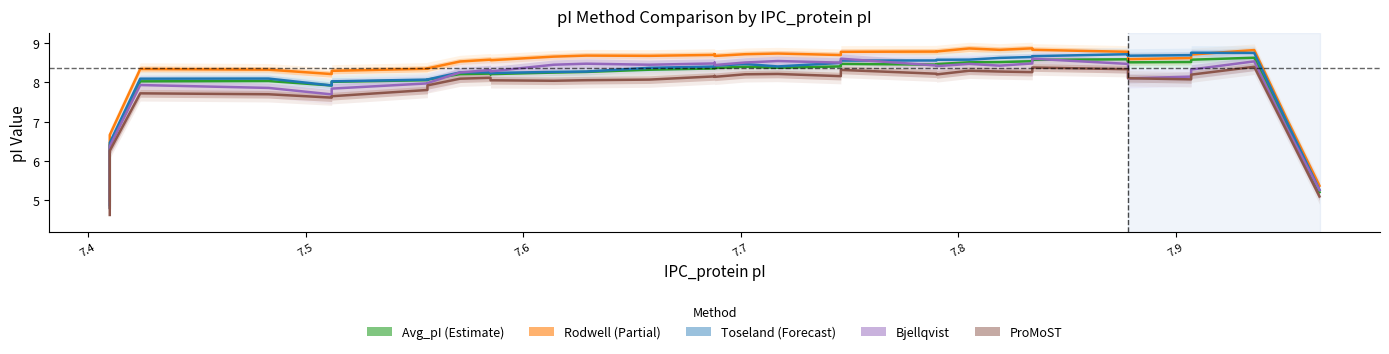

How many interior local peaks does the Avg_pI series have?

8